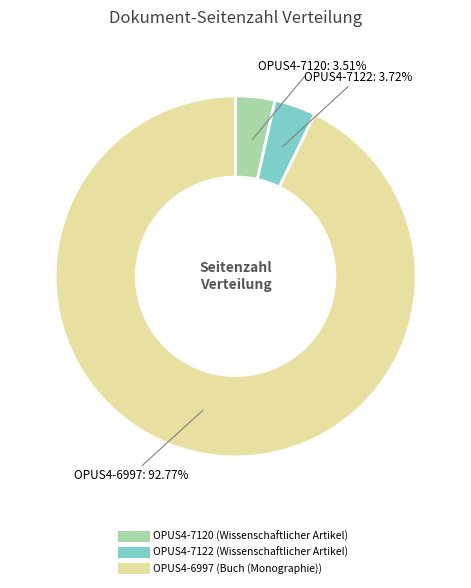

Count the number of slices in the pie.

3